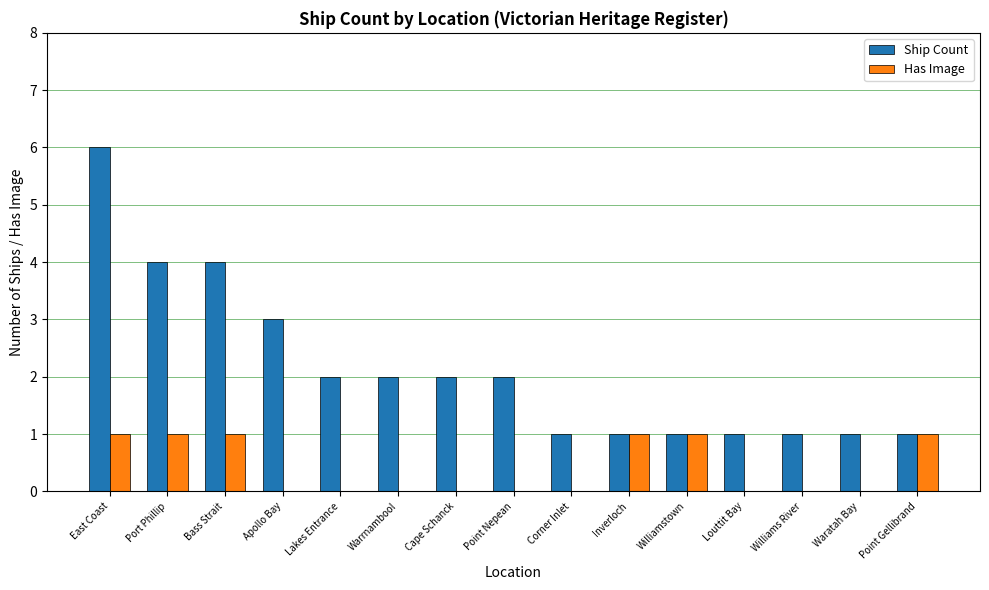

Where is Ship Count nearest to the value 3?

Apollo Bay